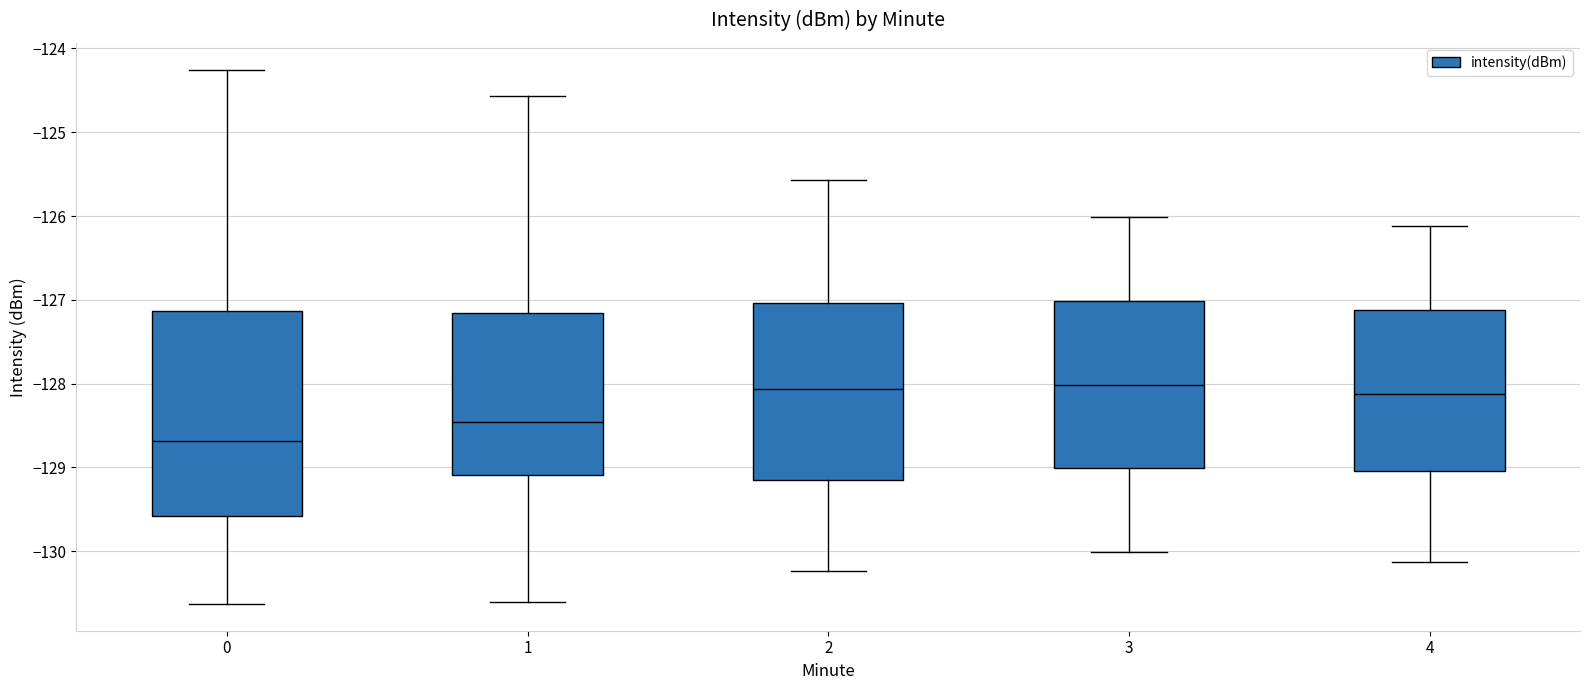

Which box's median line is the lowest?

0